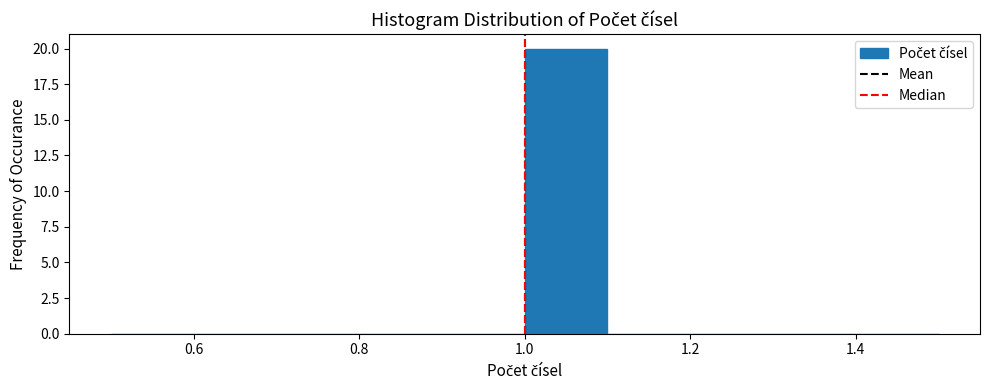

Reading left to right, list every bar in this chart as the range it spans on the x-axis followed by its height. The values are not printed on the chart, so give them approximately, as read against the axis.

0.5 to 0.6: 0
0.6 to 0.7: 0
0.7 to 0.8: 0
0.8 to 0.9: 0
0.9 to 1.0: 0
1.0 to 1.1: 20
1.1 to 1.2: 0
1.2 to 1.3: 0
1.3 to 1.4: 0
1.4 to 1.5: 0